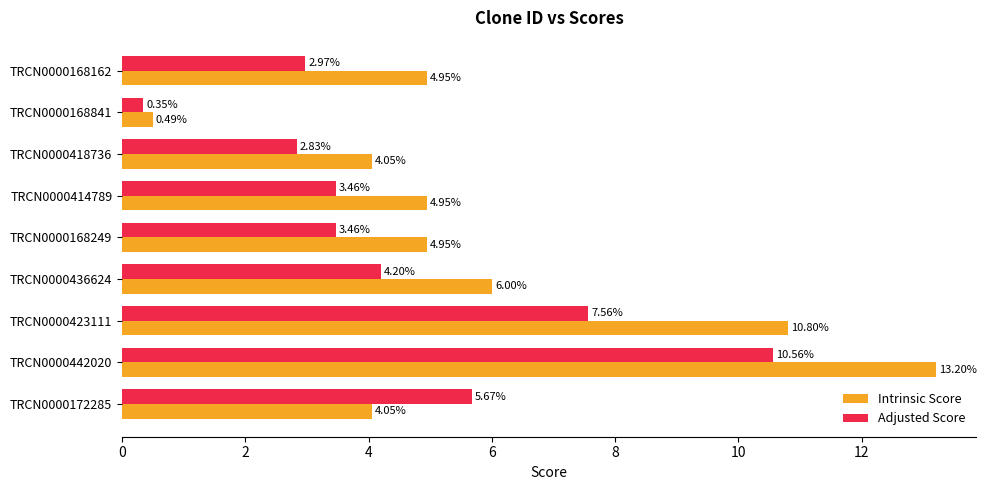

Rank the series by their maximum value, from highest to lowest.

Intrinsic Score, Adjusted Score